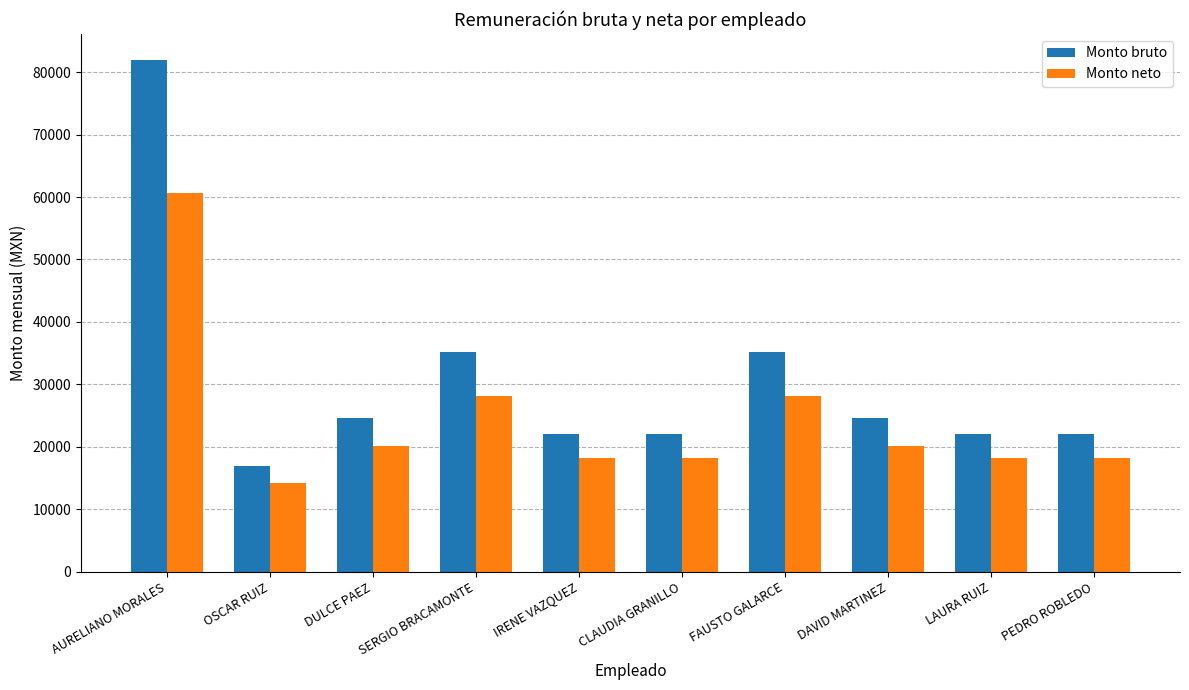

At how many categories does at least one series exceed 41284?

1